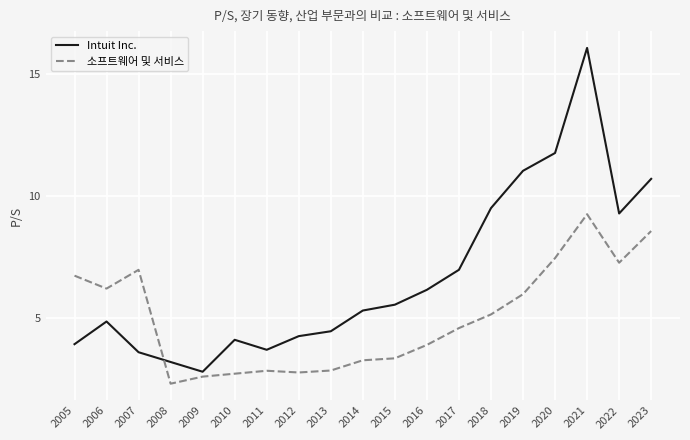

How many distinct data groups are displayed?

2